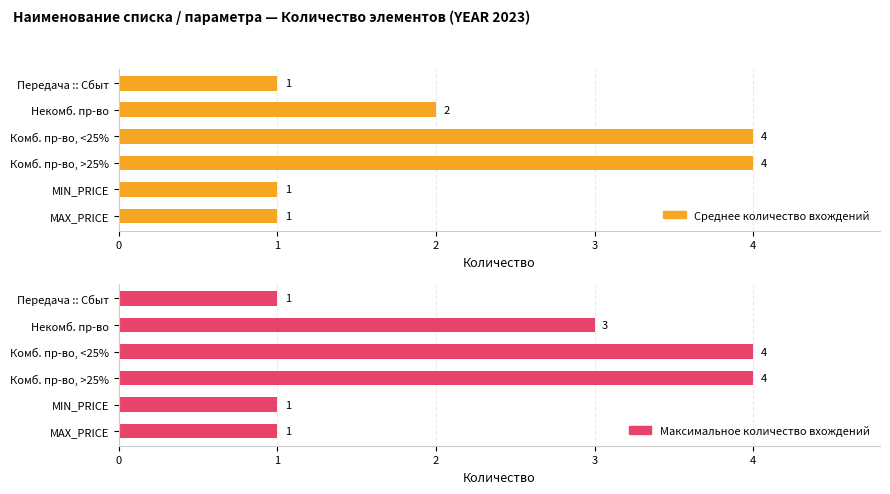

List the labels in order of Среднее количество вхождений value, smallest first.

MAX_PRICE, MIN_PRICE, Передача :: Сбыт, Некомб. пр-во, Комб. пр-во, >25%, Комб. пр-во, <25%